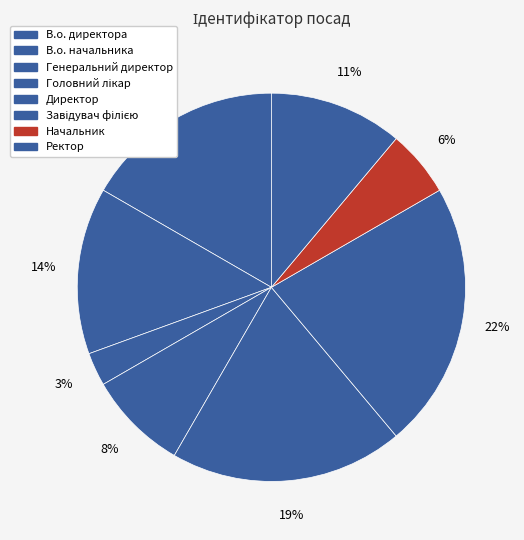

To the nearest percent, what is the combined percentage of Генеральний директор and В.о. начальника?

17%